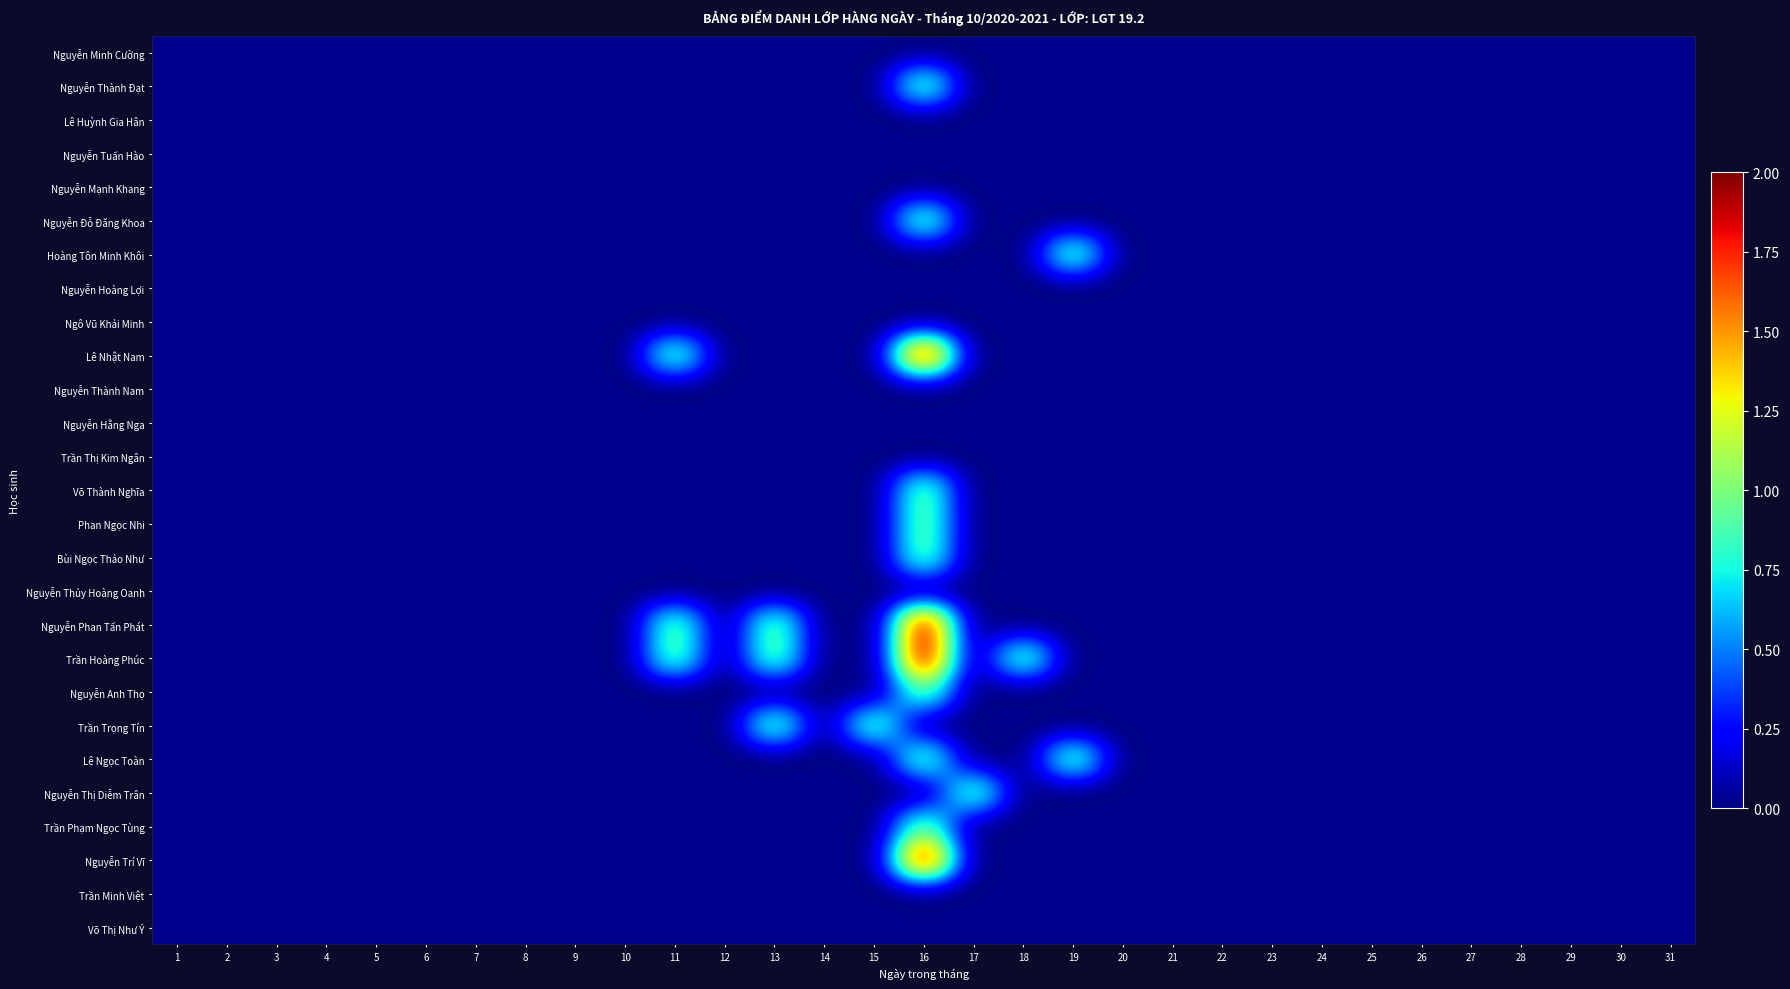

Which series changed the most between 19 and 25?

Hoàng Tôn Minh Khôi